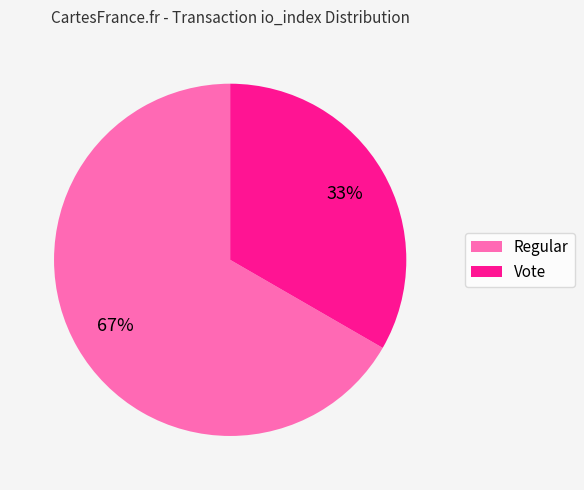

To the nearest percent, what is the average slice percentage?

50%